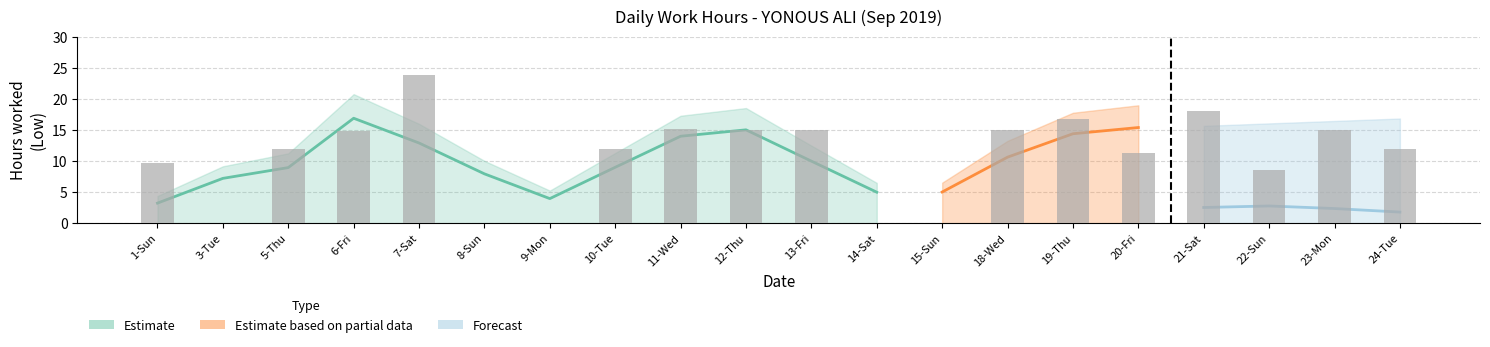

What position from the right is 5-Thu?

18